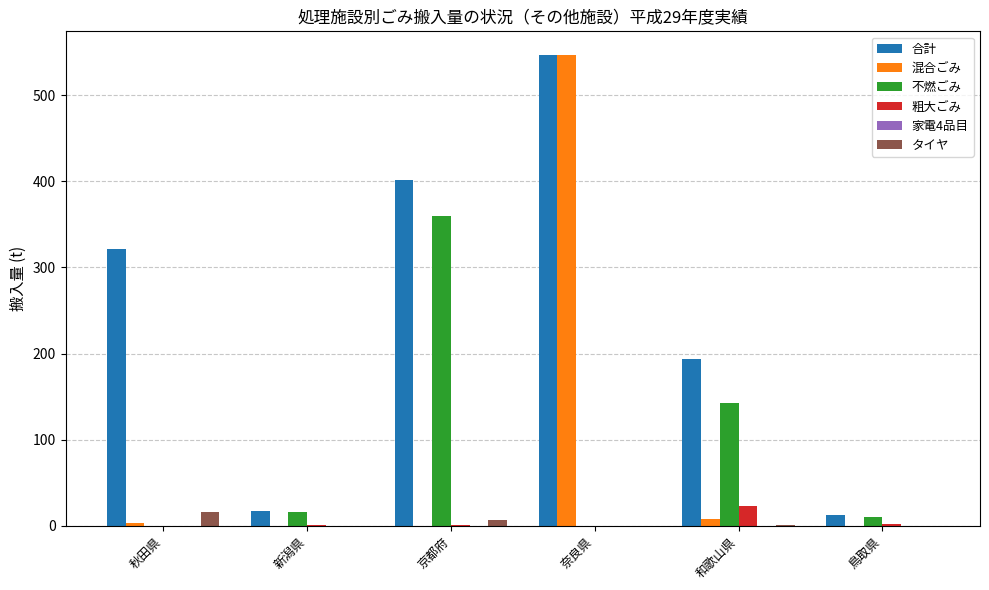

Which series changed the most between 京都府 and 奈良県?

混合ごみ